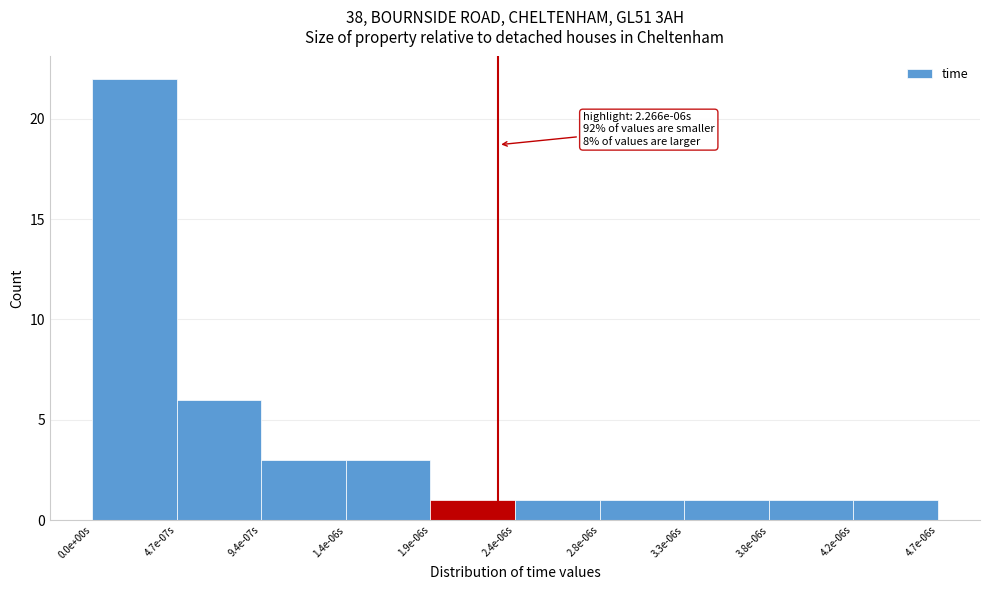

Reading left to right, list all the values displayed in this chart.

22	6	3	3	1	1	1	1	1	1